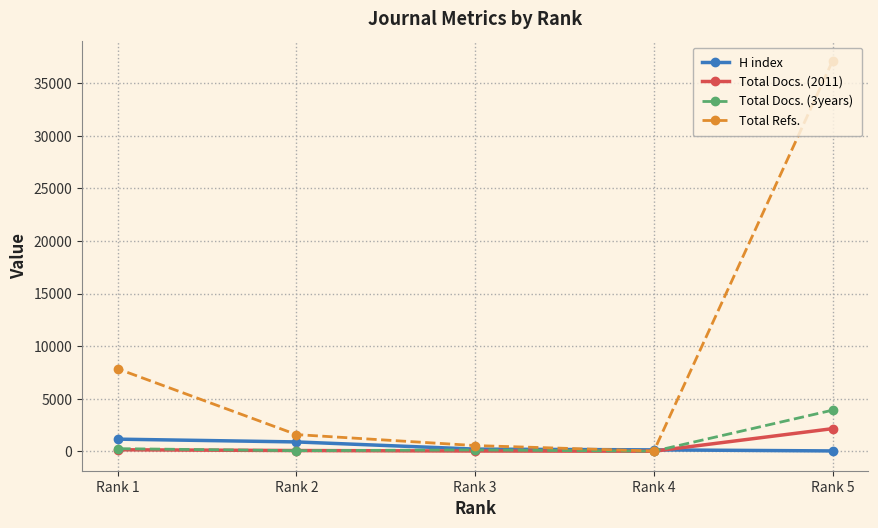

What is the total value across all series at Rank 2?

2606